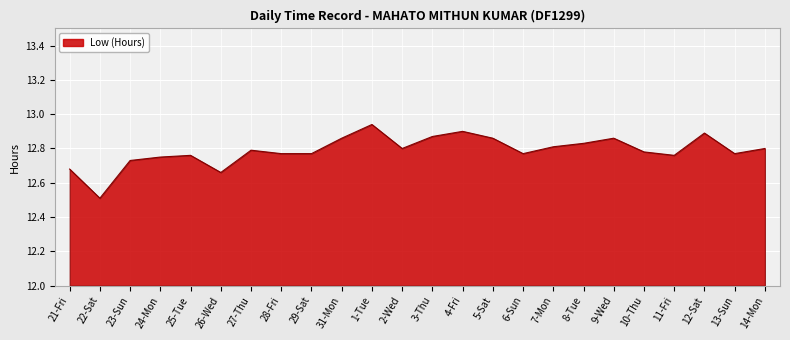

What is the sum of the values at 4-Fri and 14-Mon?

25.7